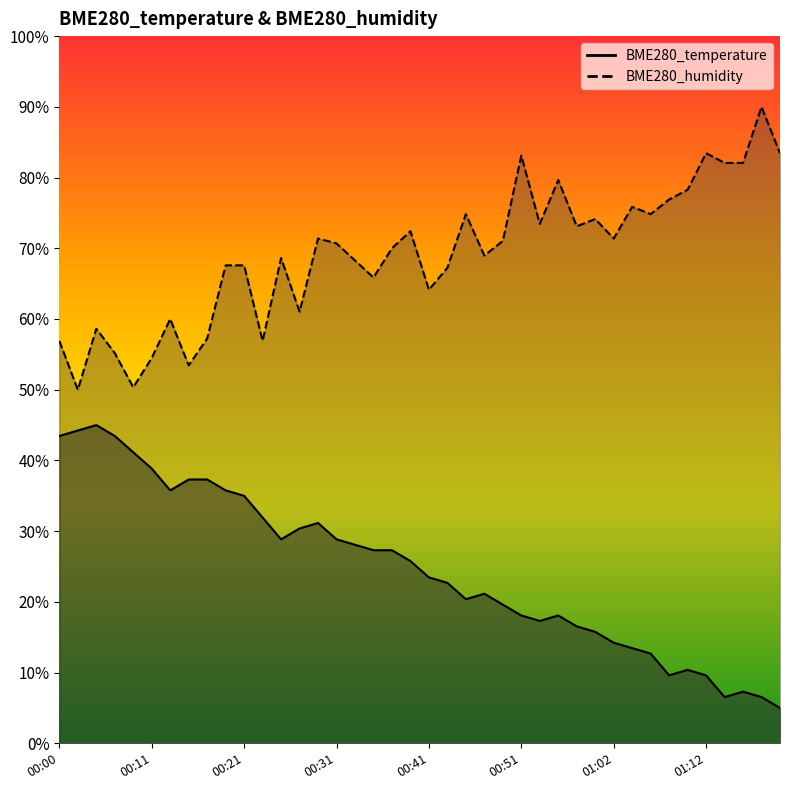

What is the label of the 30th point from the left?

01:00